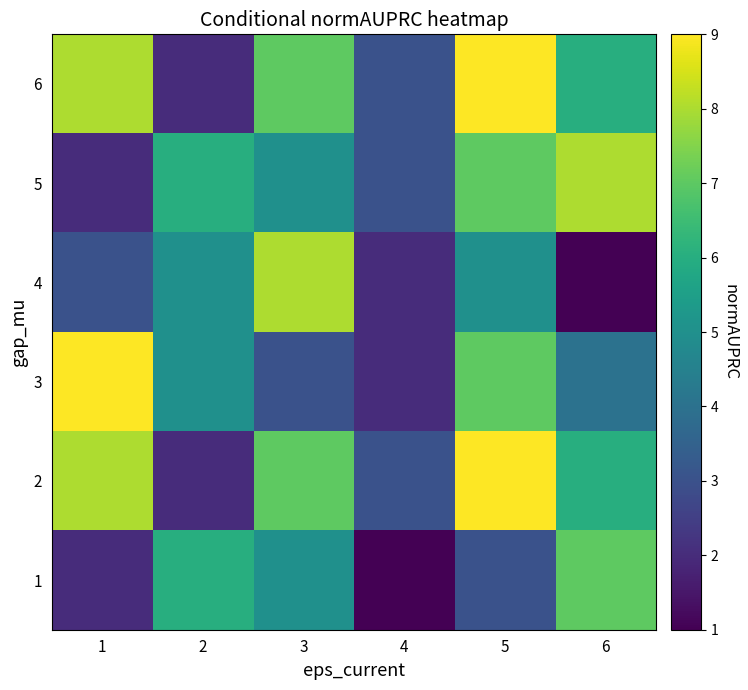

What is the maximum value shown in the chart?

9